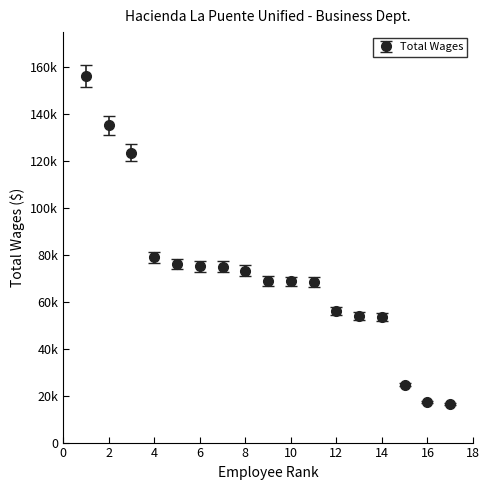

Is this an area chart (filled region under the line)?

No